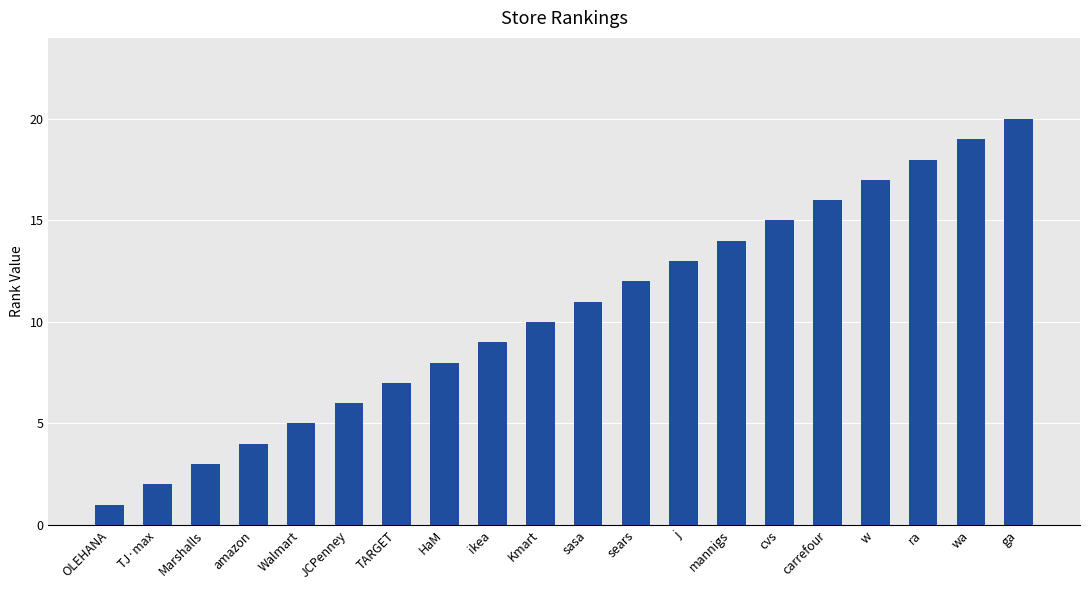

Reading left to right, what are all the values shown in this chart?

OLEHANA=1	TJ·max=2	Marshalls=3	amazon=4	Walmart=5	JCPenney=6	TARGET=7	HaM=8	ikea=9	Kmart=10	sasa=11	sears=12	j=13	mannigs=14	cvs=15	carrefour=16	w=17	ra=18	wa=19	ga=20